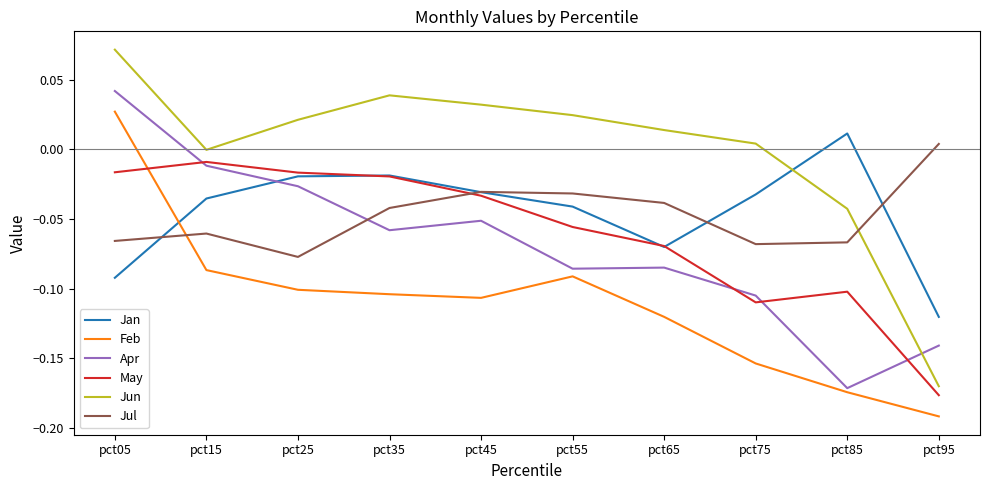

Where does the Jan series first go above 0?

pct85